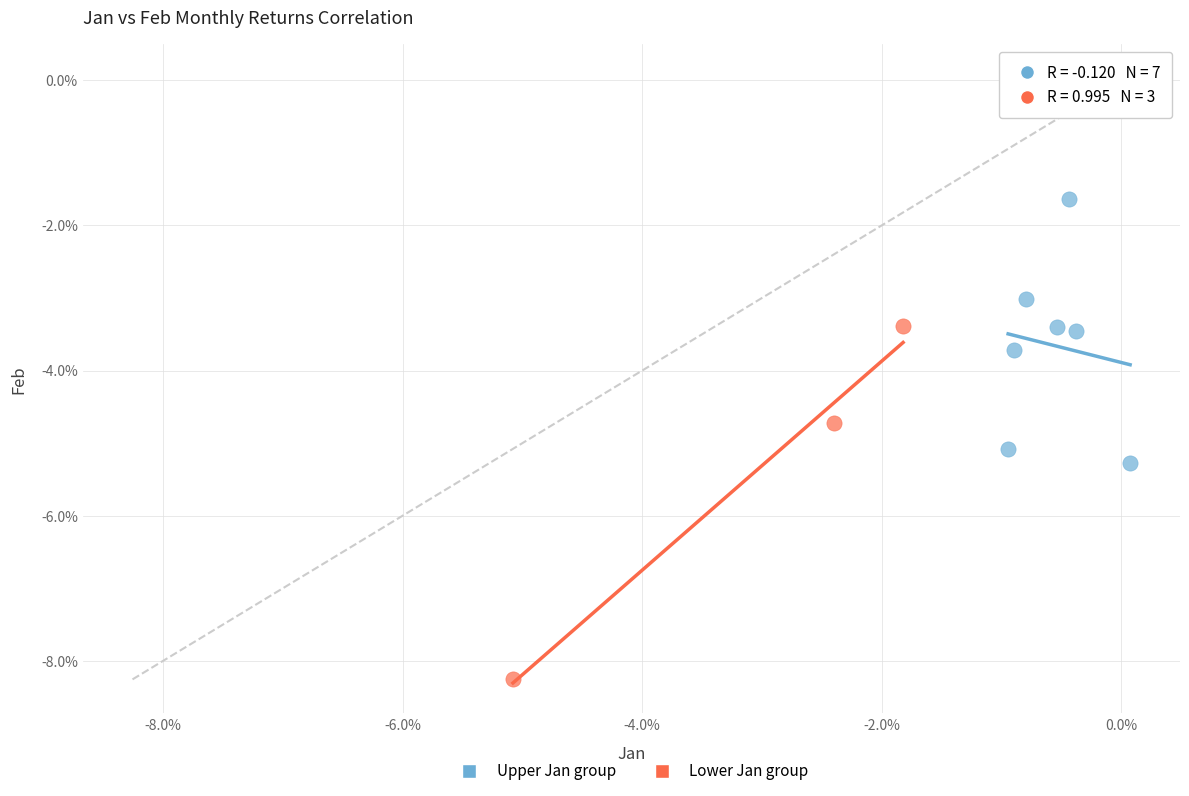

Which series has the widest spread of Y values?

Lower Jan group